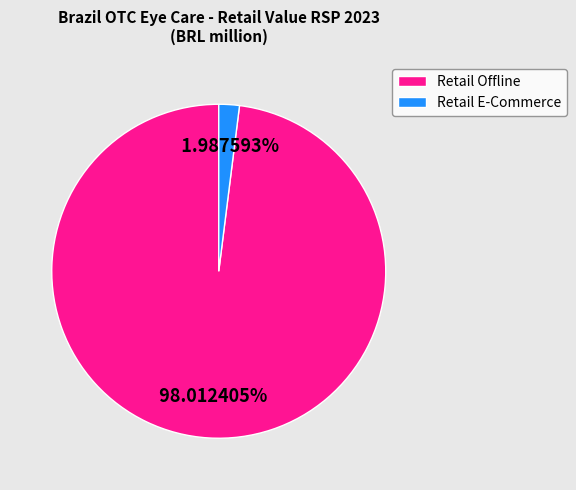

Does Retail E-Commerce represent more than half of the total?

No